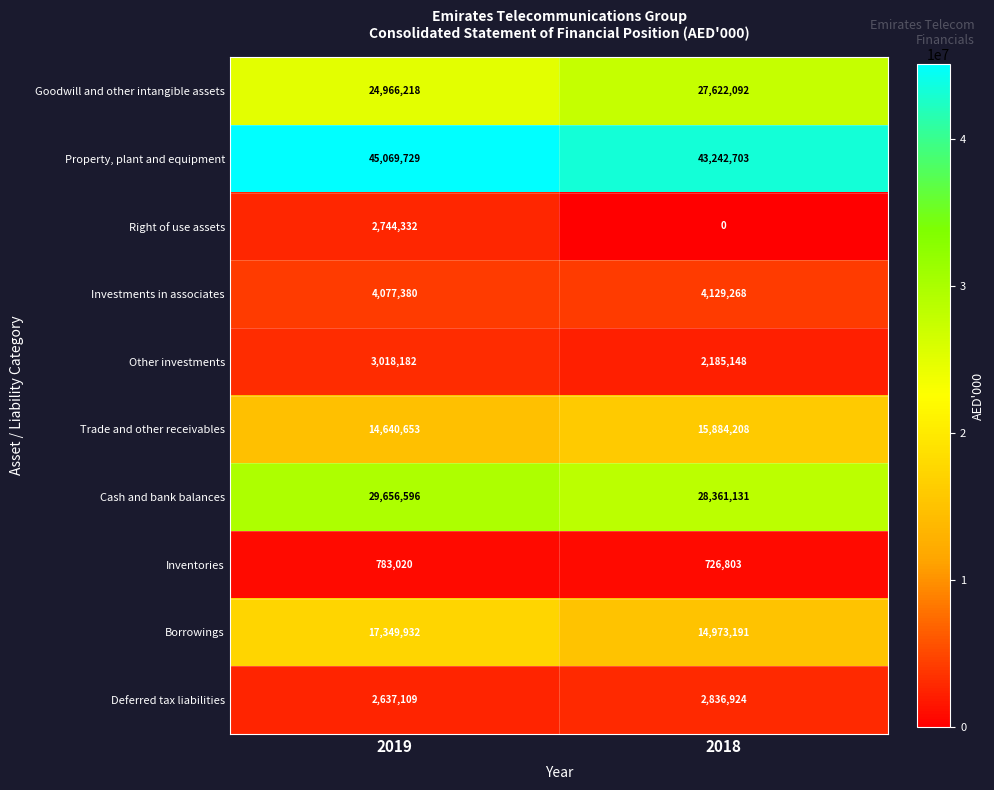

What is the average value of the Goodwill and other intangible assets series?

26294155